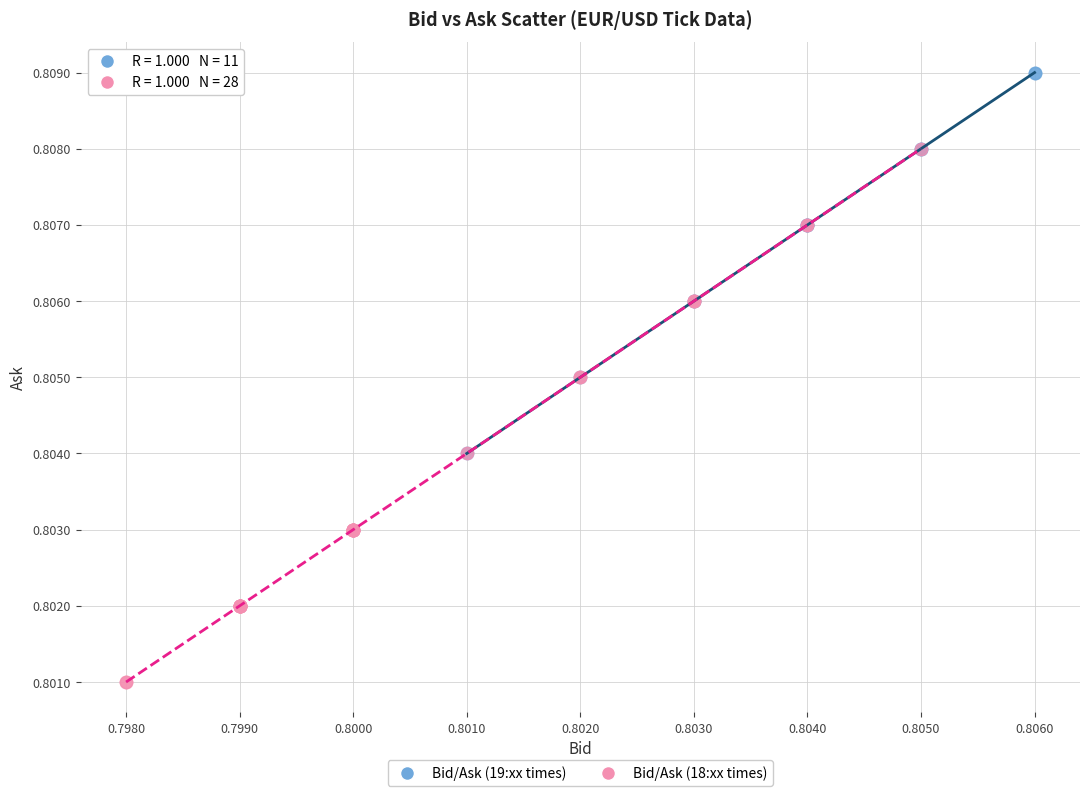

Which series contains the highest Y value?

Bid/Ask (19:xx times)